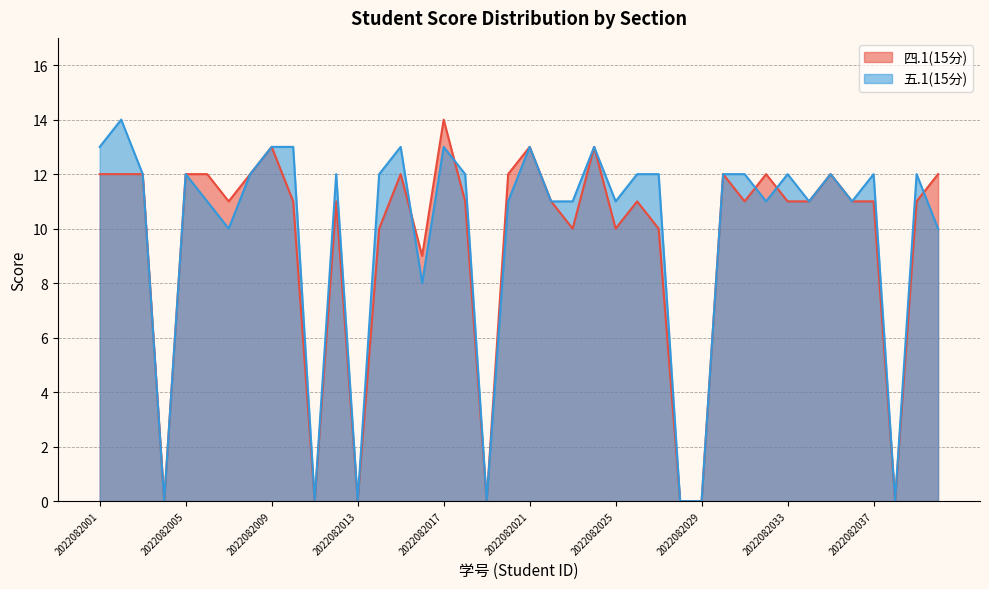

What is the approximate value of 四.1(15分) at 2022082027?

10